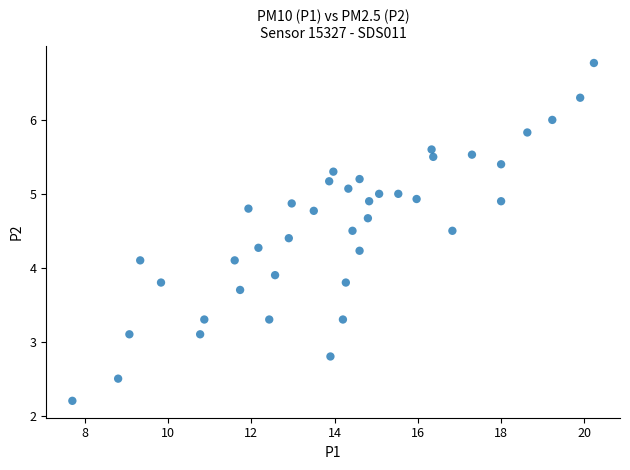

What is the range of Y values (max minus min)?

4.6